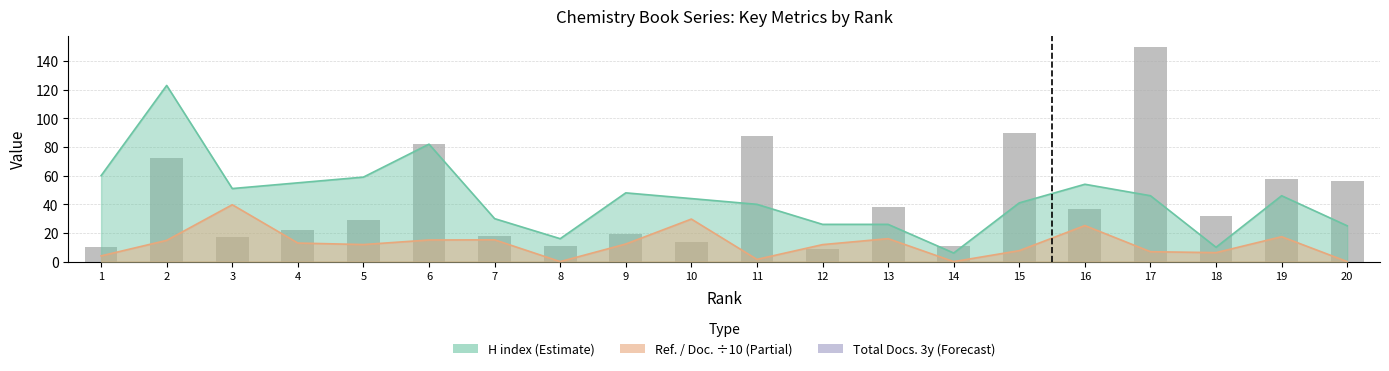

True or false: the data shows 32 at 7.

False